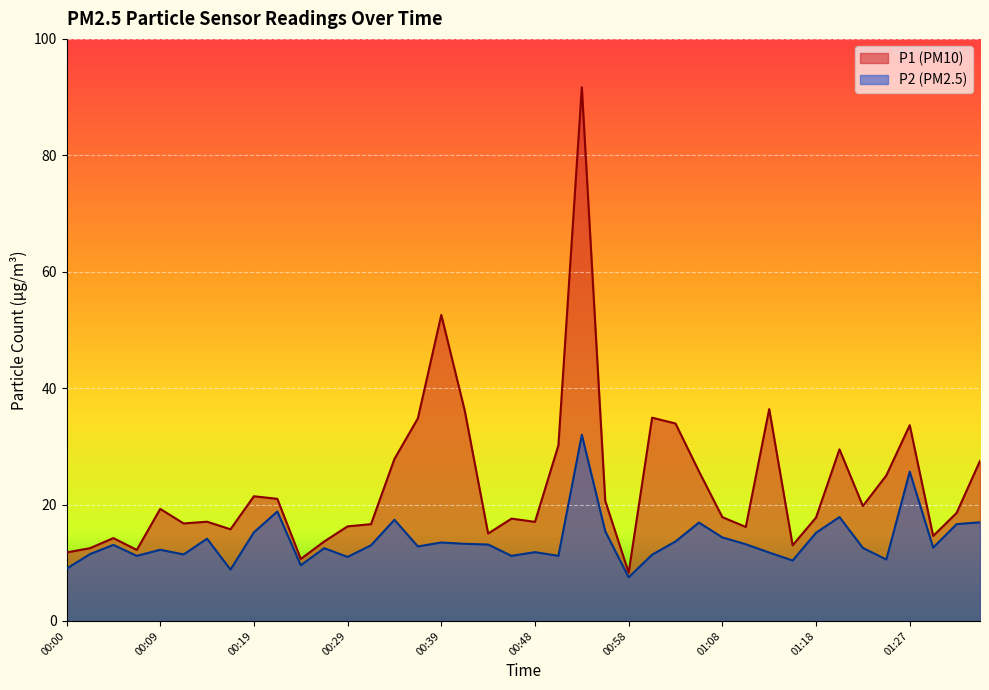

Which series has the largest total across all categories?

P1 (PM10)